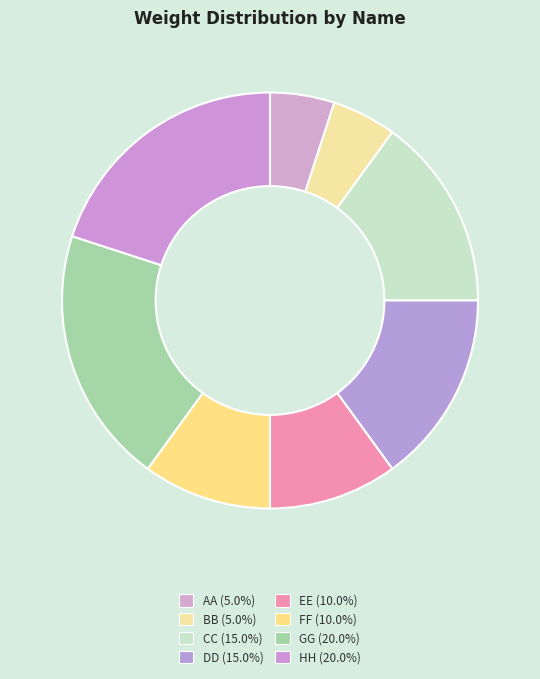

Is the sum of FF and HH greater than half?

No